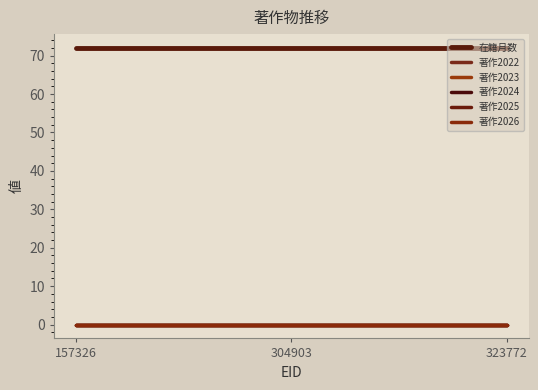

What is the maximum value shown in the chart?

72